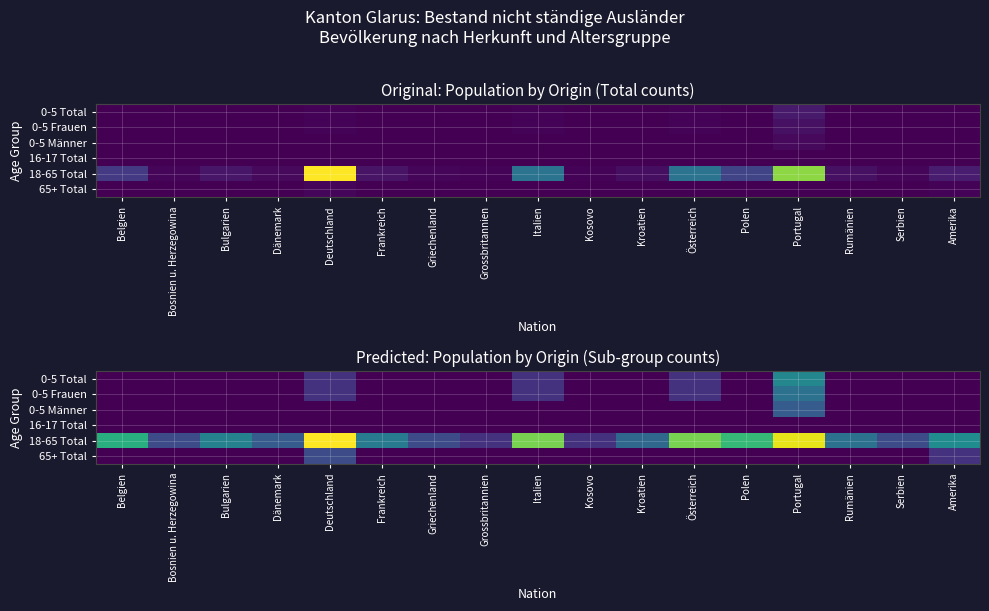

The value of 0-5 Total at Frankreich is 0.0. True or false?

True